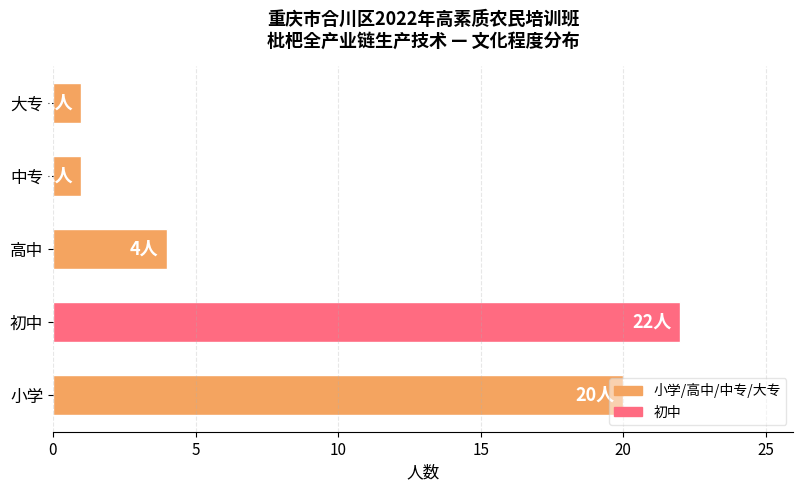

True or false: the data shows 1 at 大专.

True